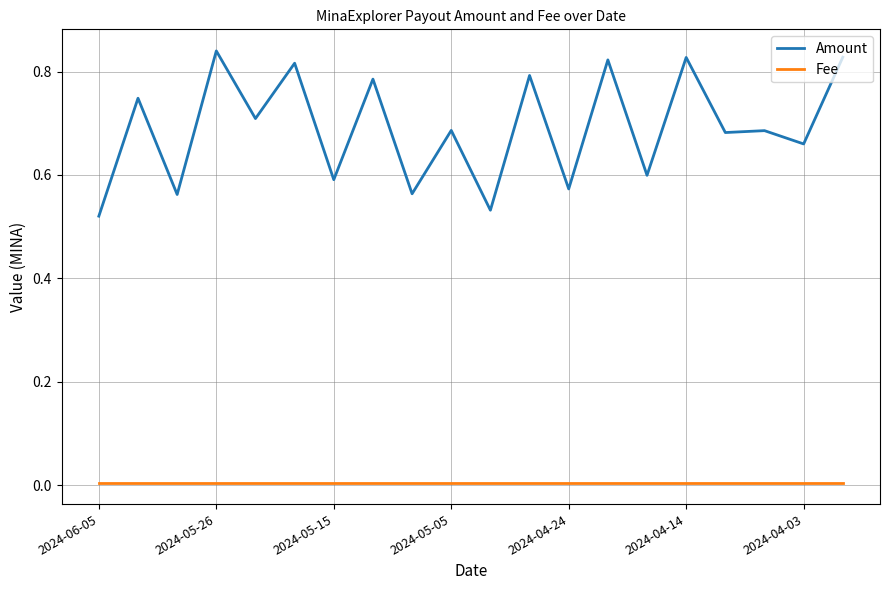

True or false: Amount and Fee cross at least once.

False